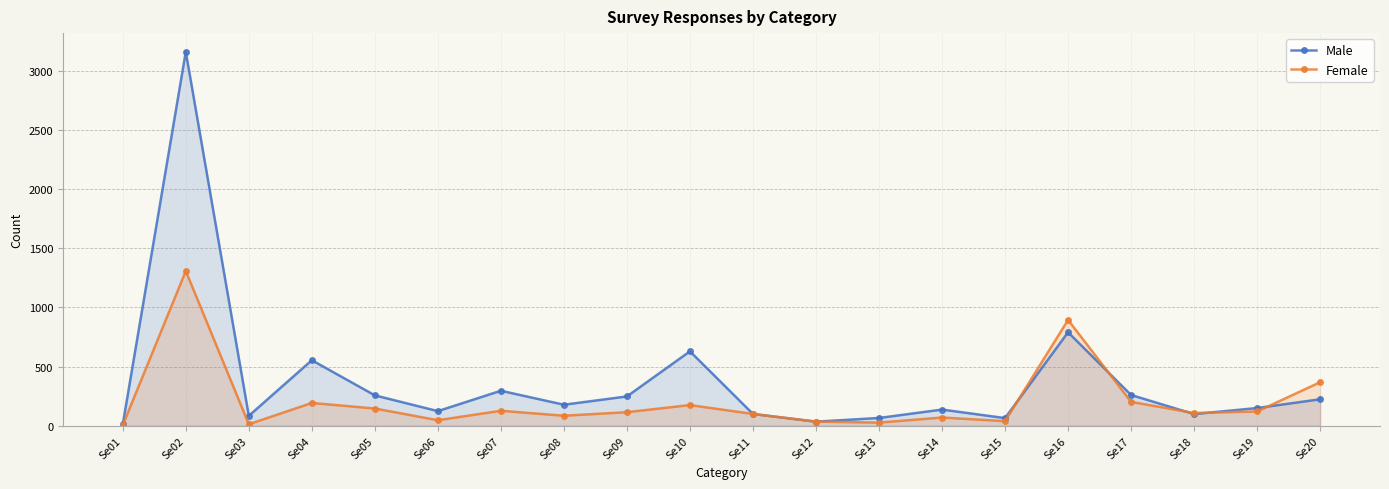

Reading left to right, extract all data points from this chart.

Male: Se01=12	Se02=3159	Se03=84	Se04=554	Se05=257	Se06=124	Se07=296	Se08=178	Se09=248	Se10=629	Se11=100	Se12=35	Se13=66	Se14=137	Se15=65	Se16=790	Se17=260	Se18=99	Se19=150	Se20=224
Female: Se01=5	Se02=1307	Se03=13	Se04=193	Se05=146	Se06=47	Se07=127	Se08=85	Se09=115	Se10=175	Se11=100	Se12=35	Se13=27	Se14=70	Se15=39	Se16=894	Se17=202	Se18=108	Se19=121	Se20=368